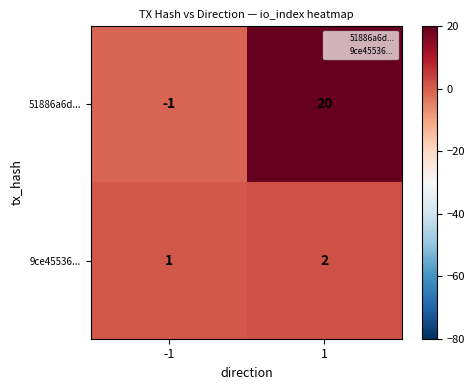

Reading left to right, list all the values displayed in this chart.

51886a6d...: -1	20
9ce45536...: 1	2